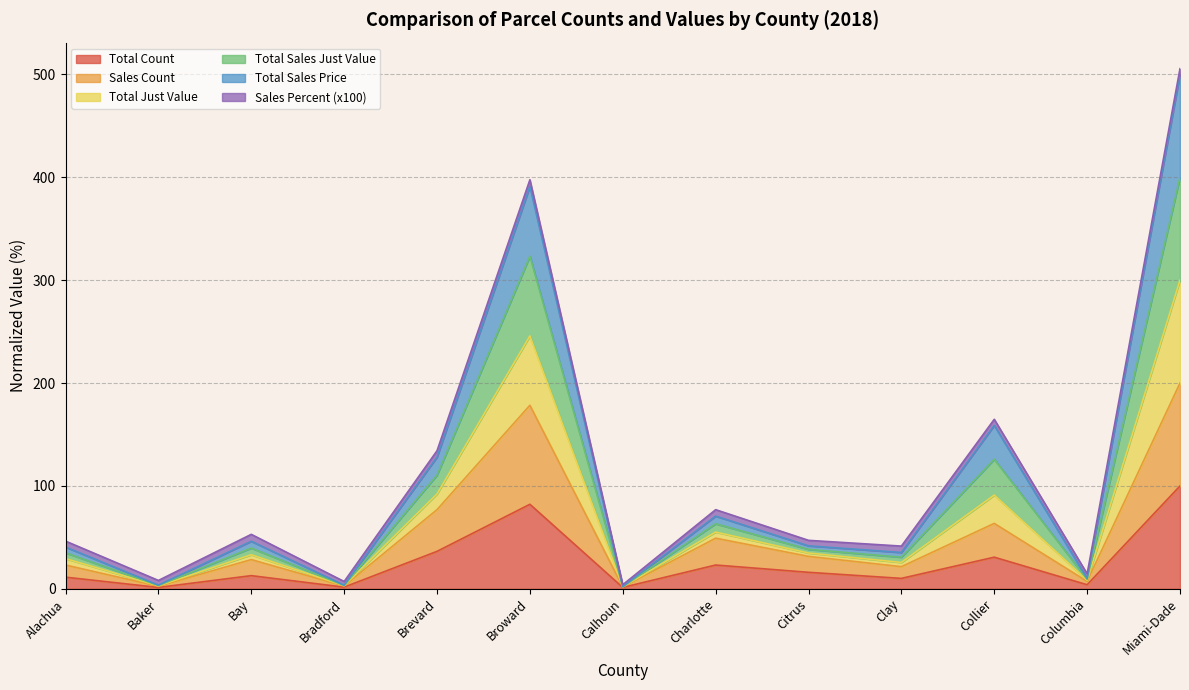

At which label does Total Sales Just Value first exceed 47?

Bay